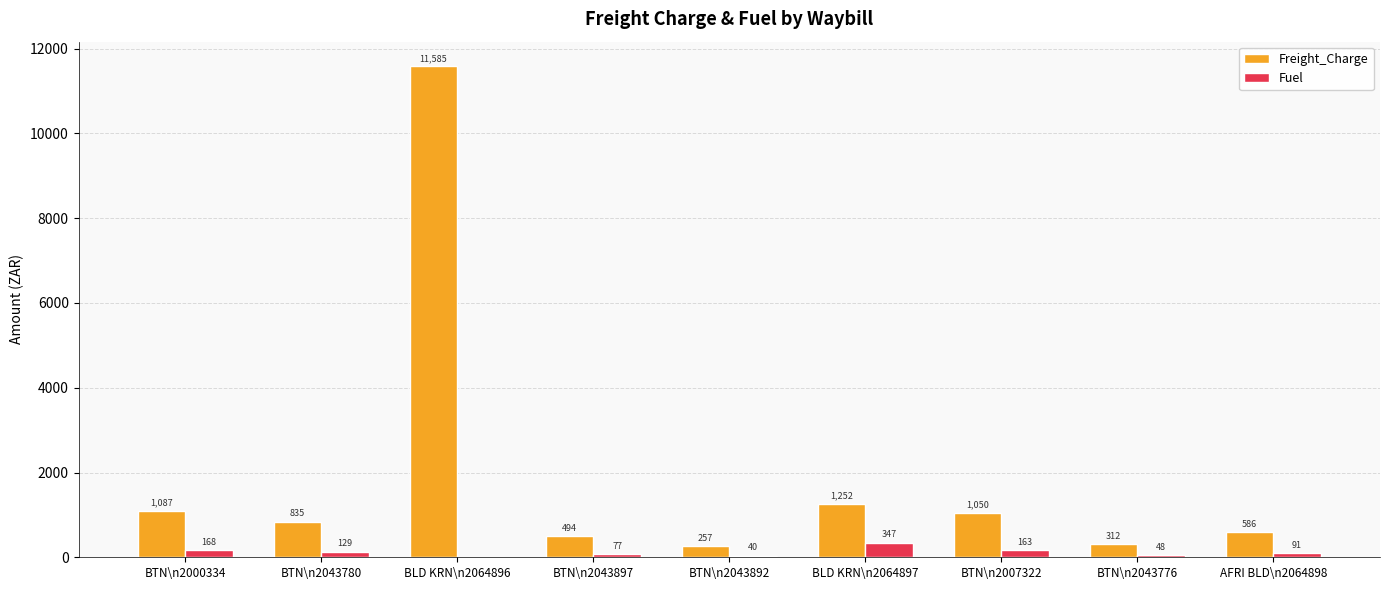

At which category does the chart reach its peak across all series?

BLD KRN\n2064896